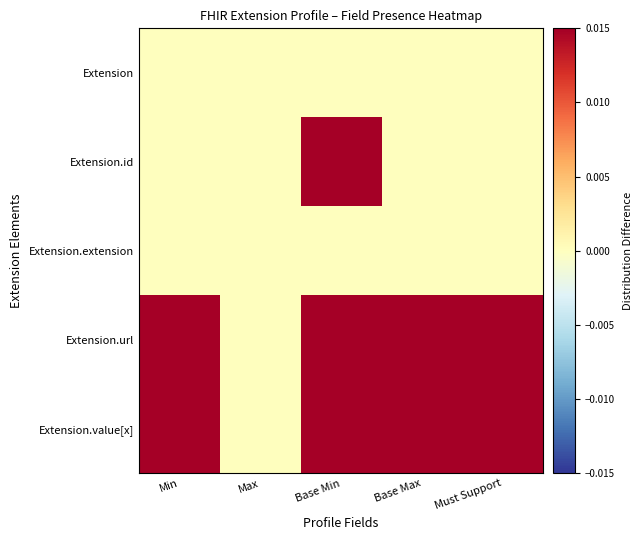

Which series changed the most between Max and Must Support?

Extension.url